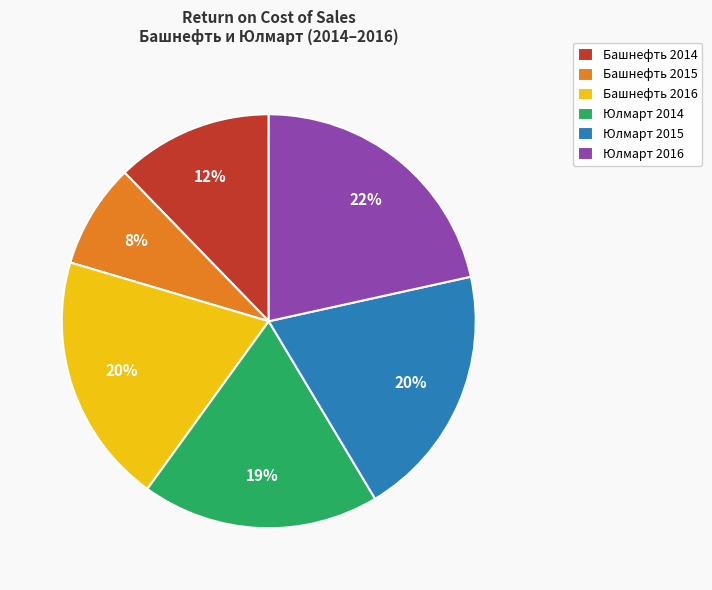

Which has a higher value, Башнефть 2014 or Юлмарт 2015?

Юлмарт 2015